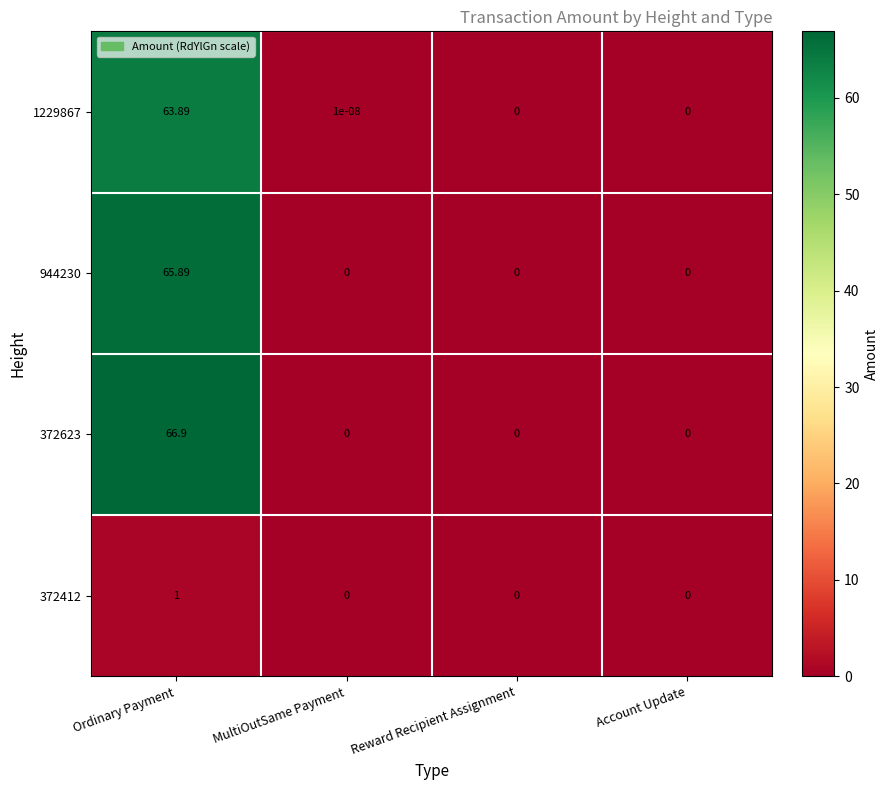

Which category has the highest value across all series?

Ordinary Payment